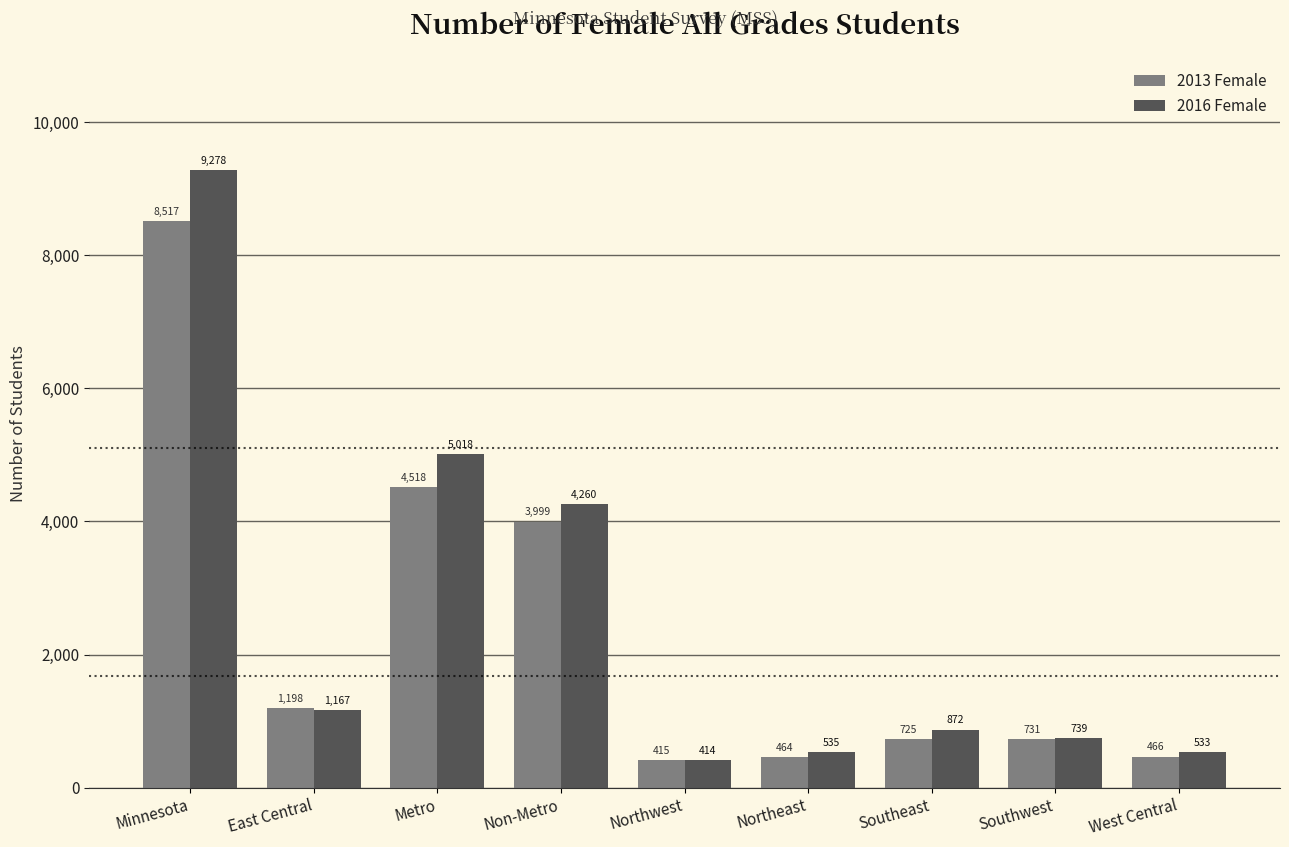

Between Minnesota and Metro, which series saw the biggest shift?

2016 Female